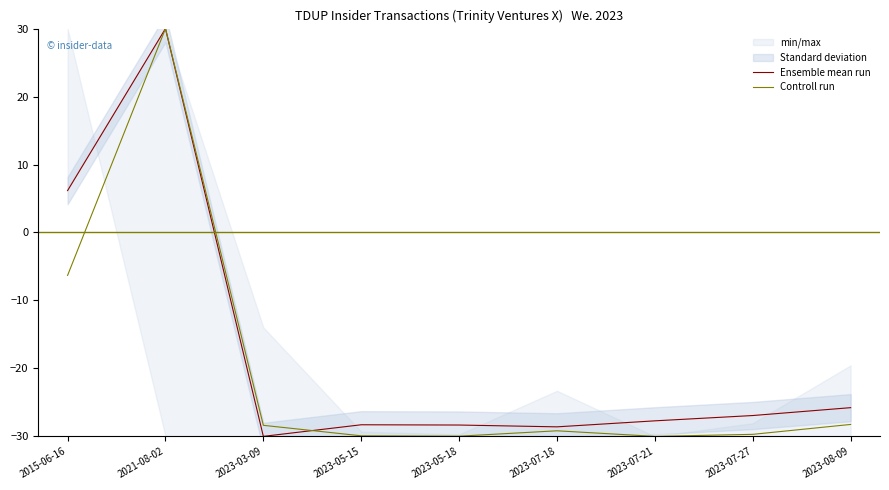

Where does the Ensemble mean run series first go above -27?

2015-06-16